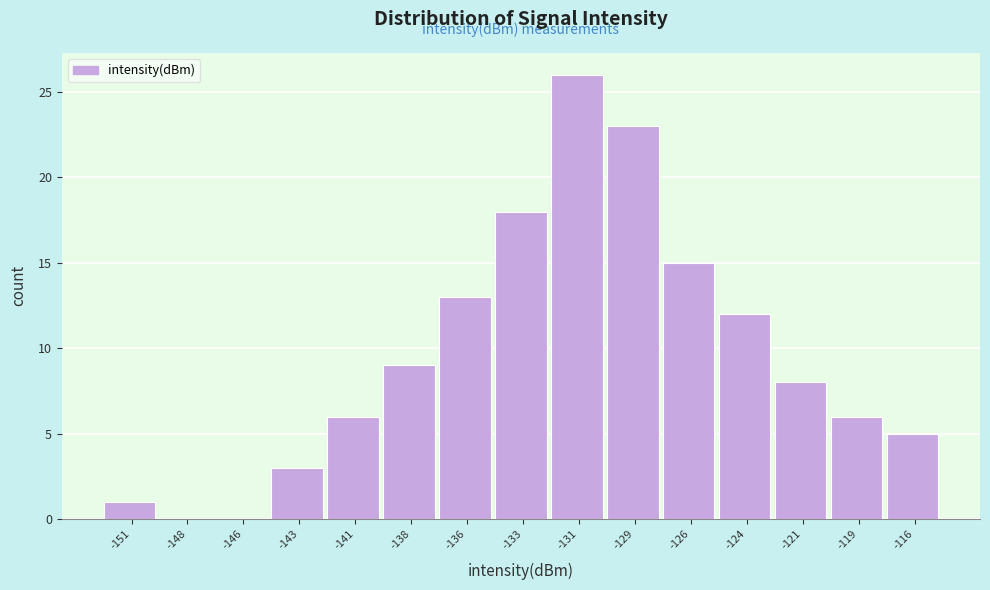

Reading left to right, extract all data points from this chart.

-151=1	-148=0	-146=0	-143=3	-141=6	-138=9	-136=13	-133=18	-131=26	-129=23	-126=15	-124=12	-121=8	-119=6	-116=5